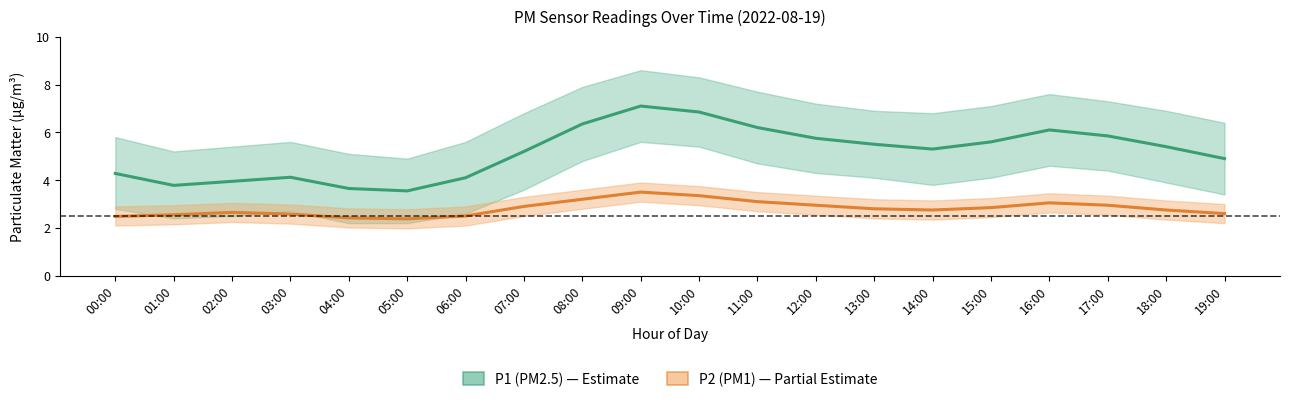

What is the average value of the P2 center series?

2.8